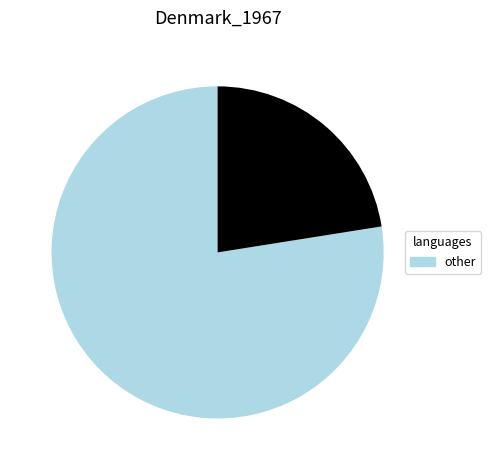

Is there a majority slice in this chart?

Yes